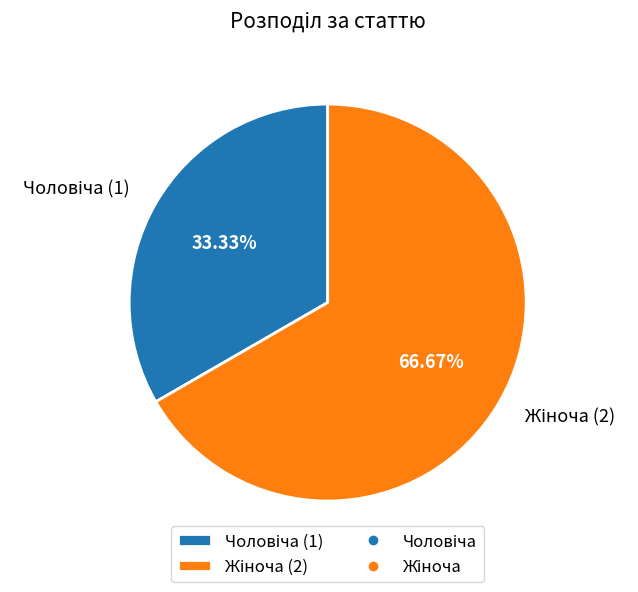

Is there any slice that represents more than half of the pie?

Yes